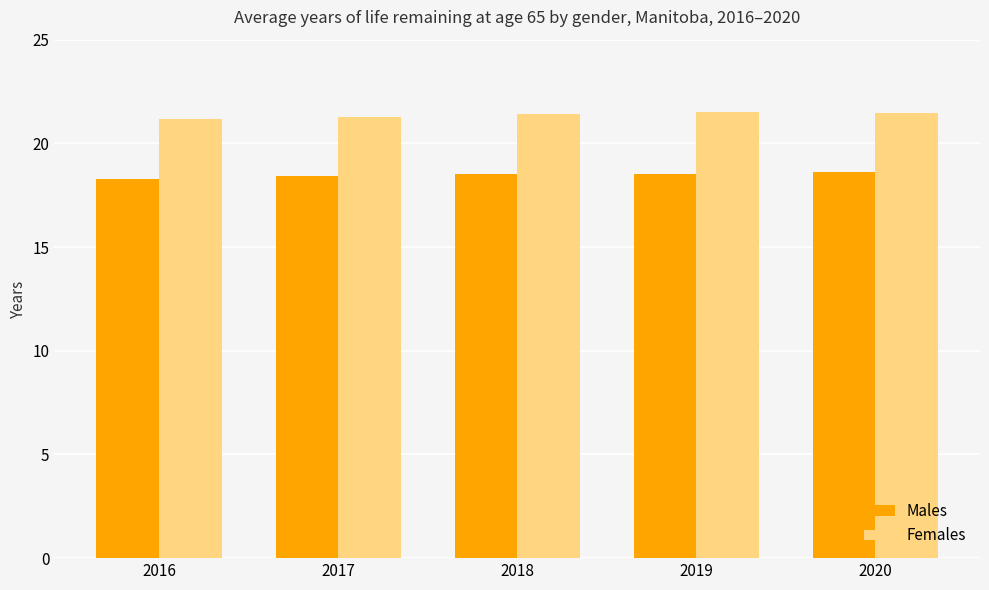

What is the value of the Females bar at the 4th from the left?

21.5